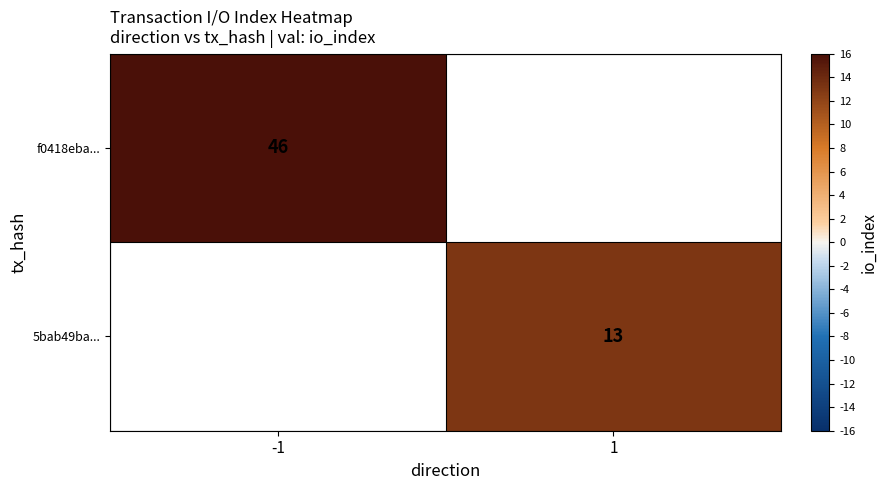

True or false: f0418eba... has a value of 46 at -1.

True